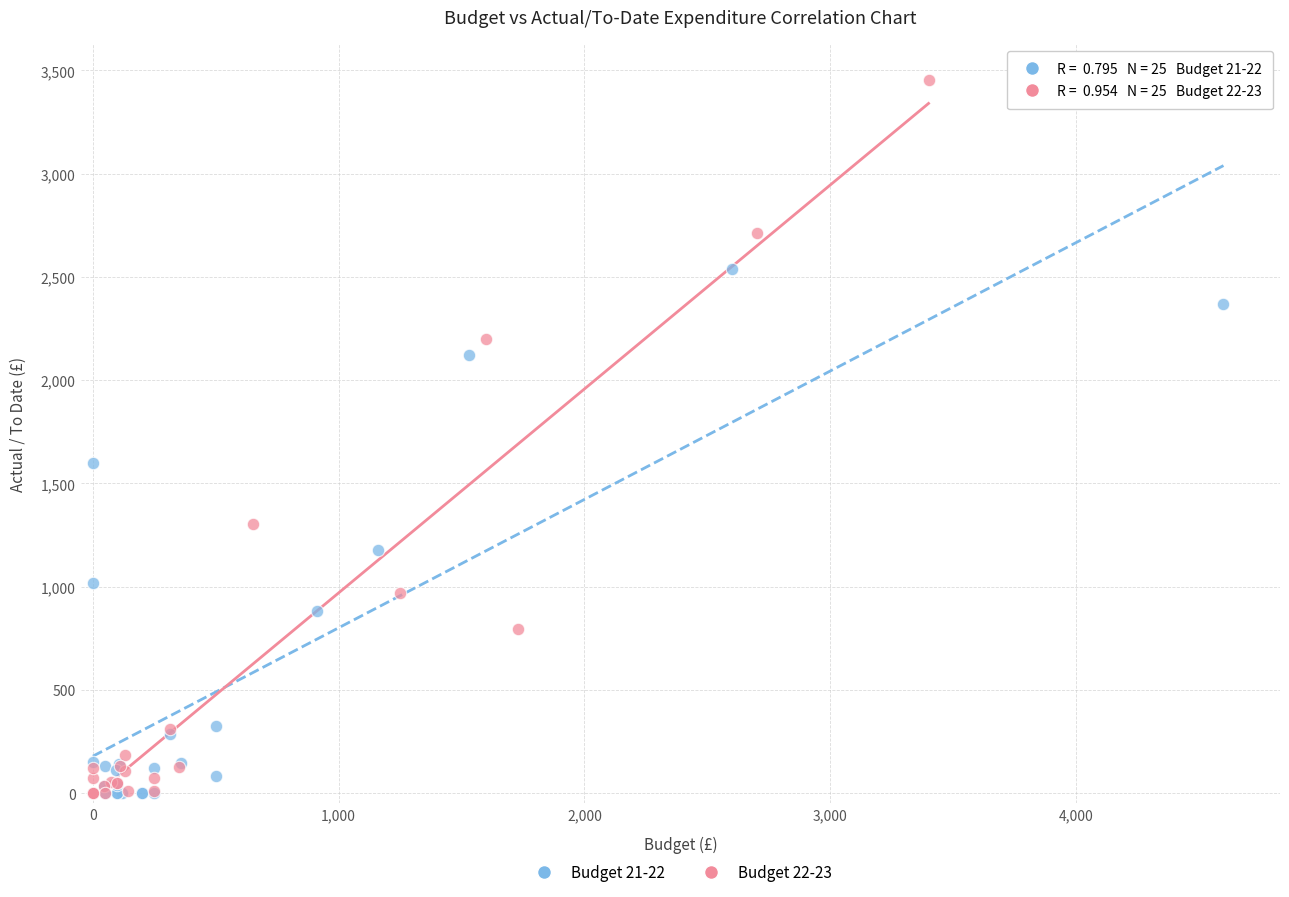

Which series contains the highest Y value?

Budget 22-23